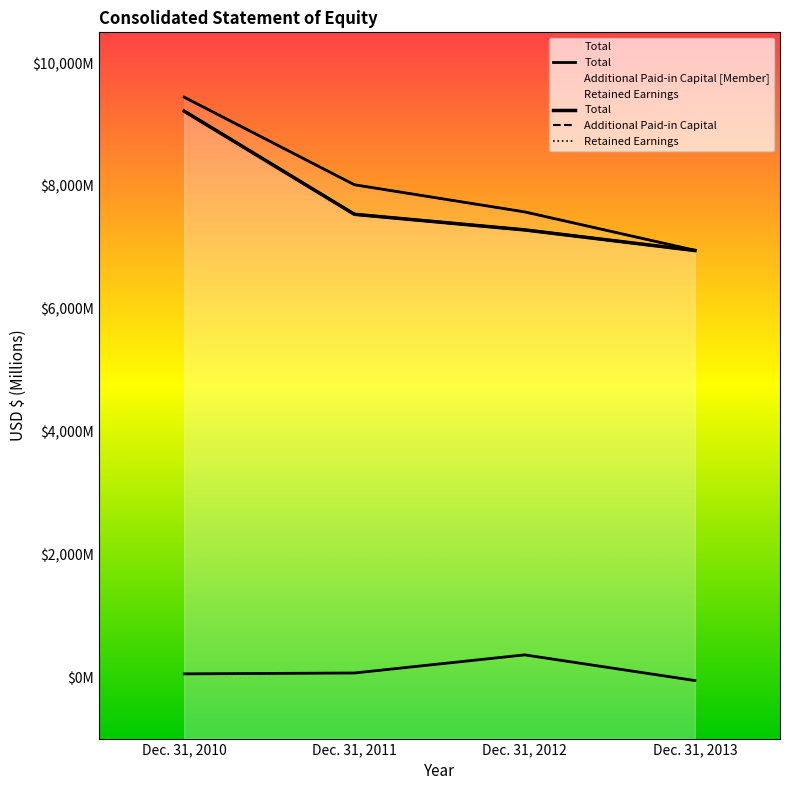

What is the value of the Additional Paid-in Capital [Member] point at the 4th from the left?

6951